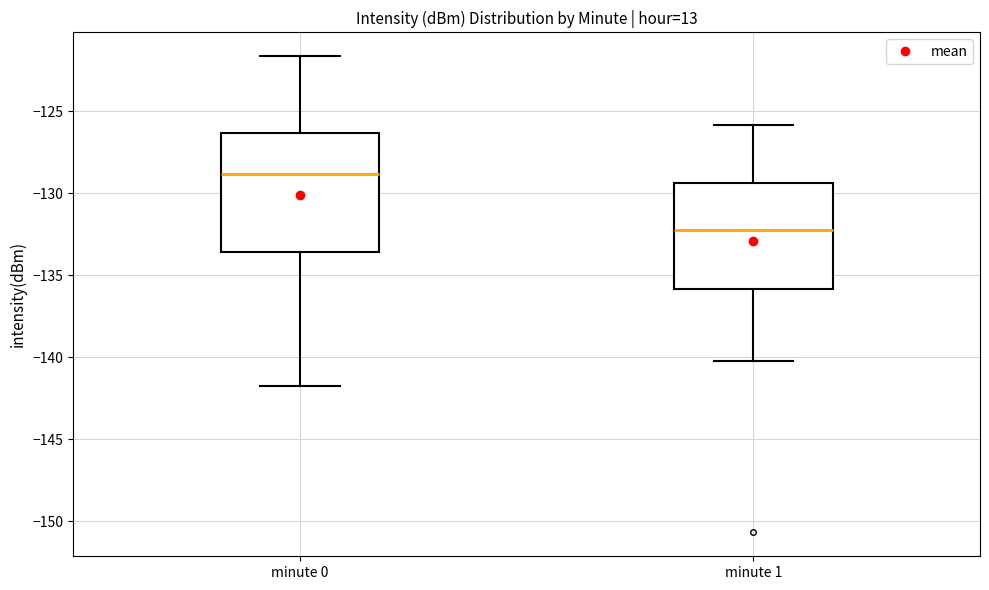

Reading left to right, transcribe this box plot: for each box, give where its median line is, the range the box spans, and where its two whiskers end, as read against the y-axis. The values are not printed on the chart, so give them approximately, as read against the axis.

minute 0: median -129.0, box -133.5 to -126.5, whiskers -141.5 to -121.5
minute 1: median -132.0, box -136.0 to -129.5, whiskers -140.0 to -126.0